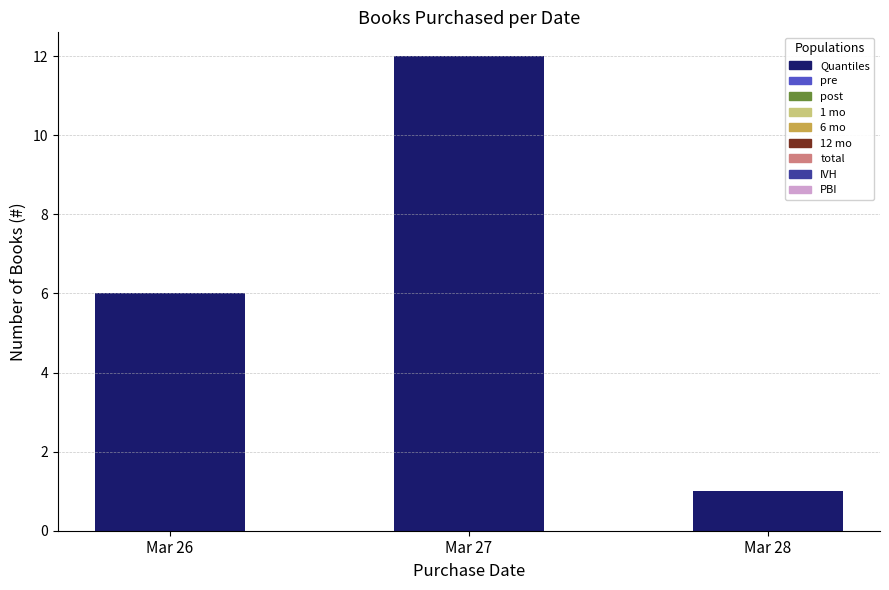

Between Mar 27 and Mar 28, which is larger?

Mar 27